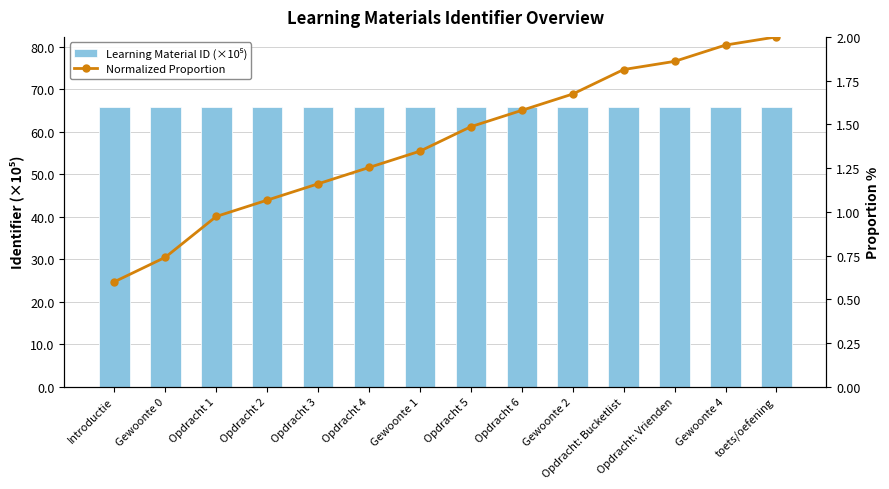

True or false: Normalized Proportion has a value of 1.3 at Gewoonte 1.

True